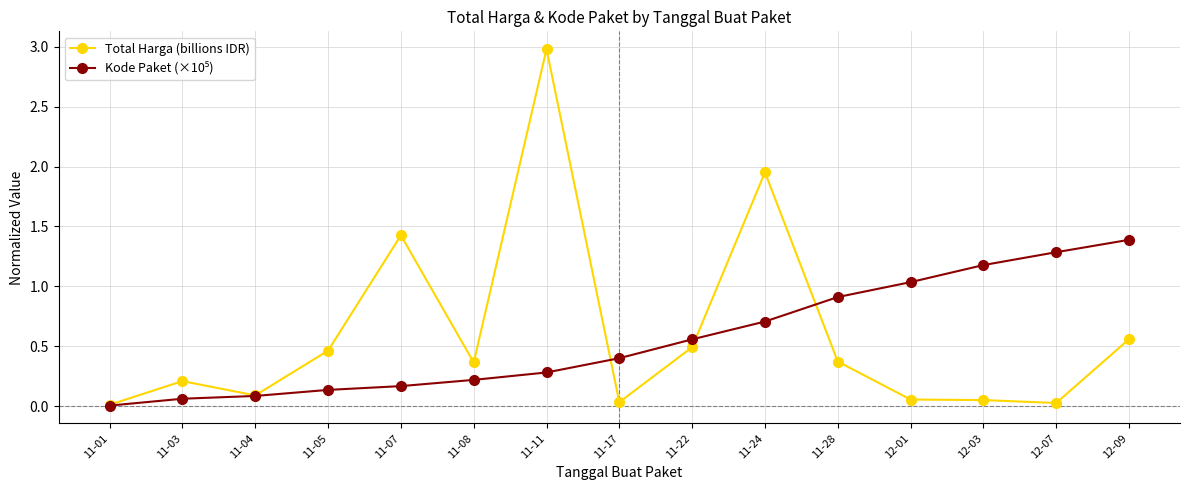

True or false: Total Harga (billions IDR) has more than 2 points higher than both neighbors.

True